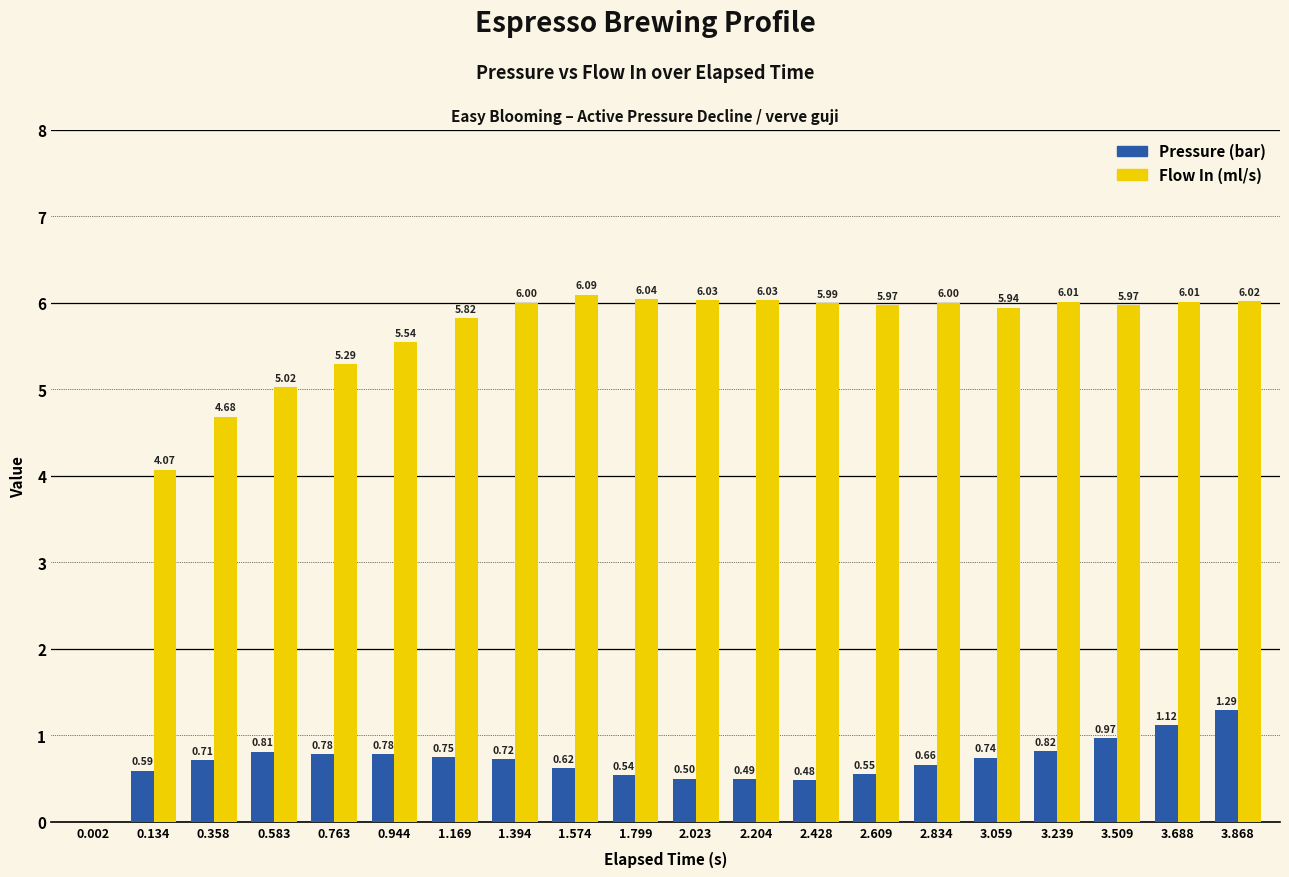

At which category is the sum across all series the highest?

3.868